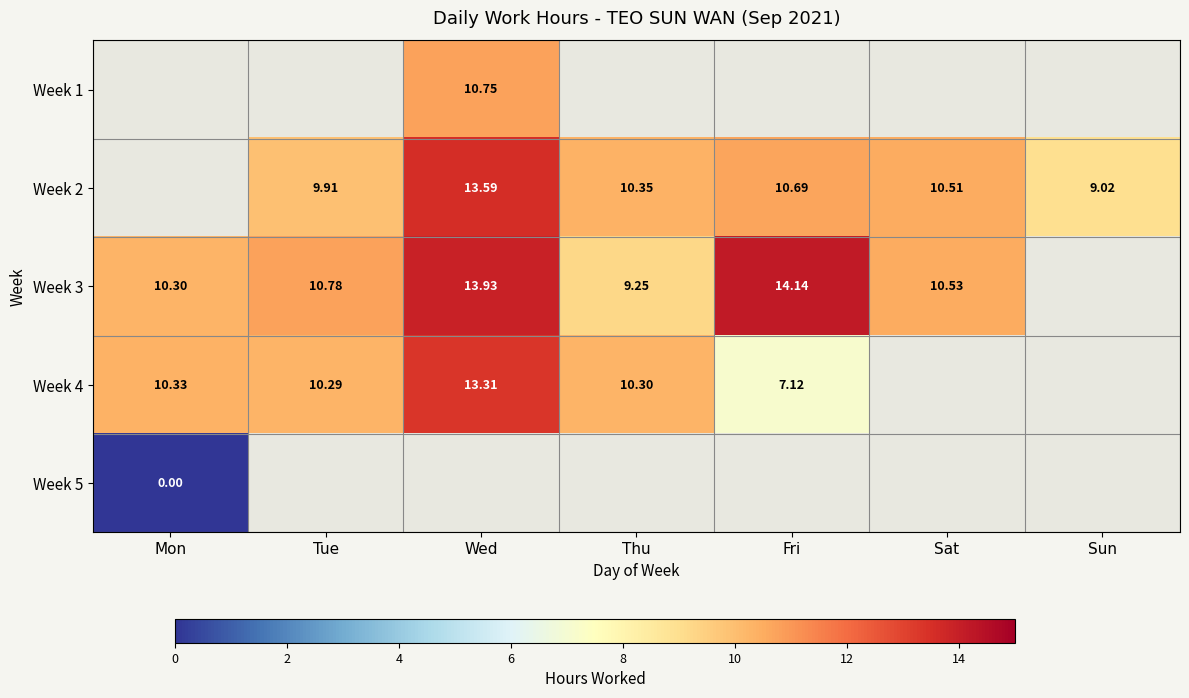

The Week 2 series shows 5.0 at Fri. True or false?

False